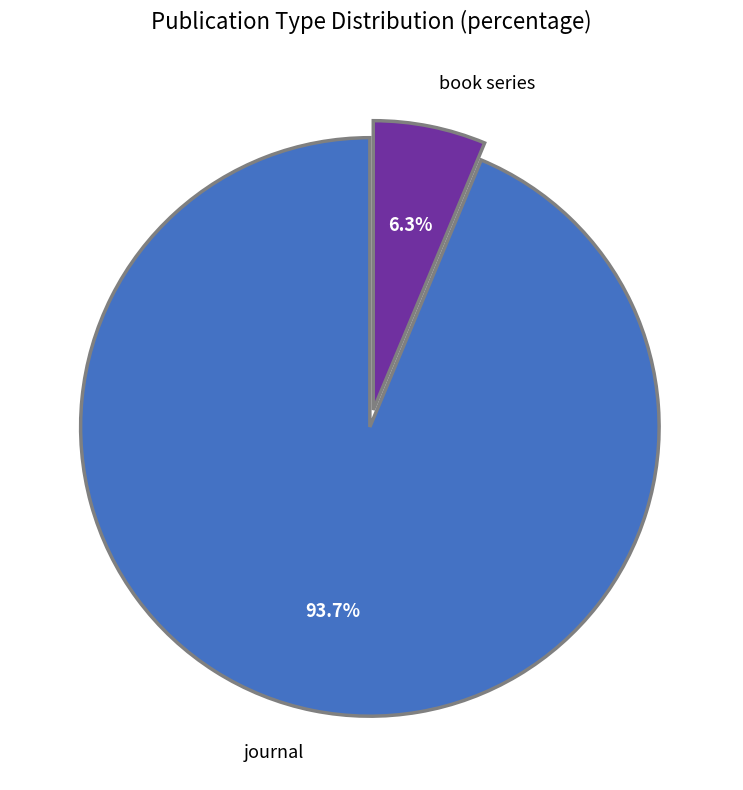

Which slice represents more than half of the pie?

journal